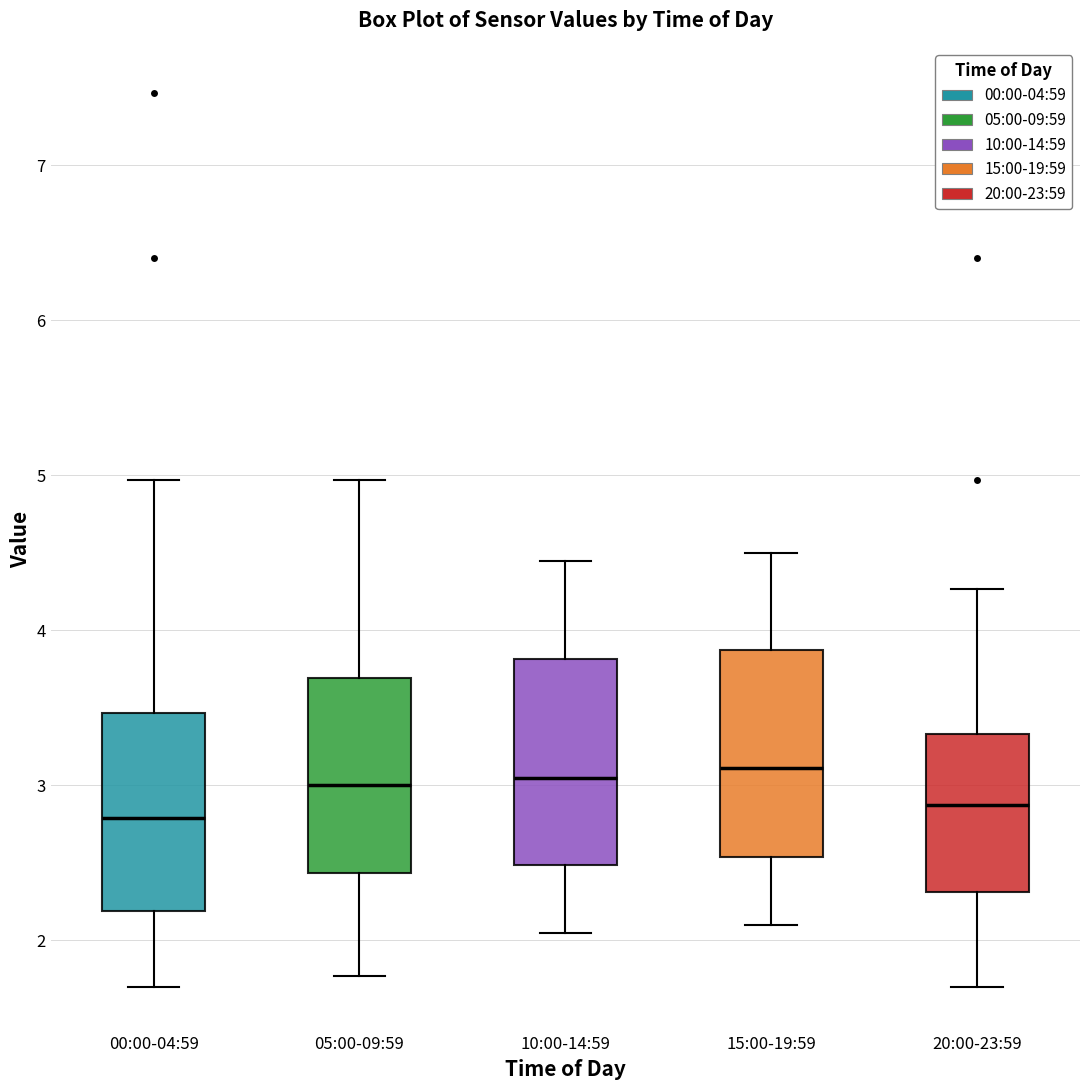

Reading left to right, read every box against the y-axis: the position of its median line, the range the box covers, and the ends of its whiskers. The values are not printed on the chart, so give them approximately, as read against the axis.

00:00-04:59: median 2.8, box 2.2 to 3.5, whiskers 1.7 to 5.0
05:00-09:59: median 3.0, box 2.4 to 3.7, whiskers 1.8 to 5.0
10:00-14:59: median 3.1, box 2.5 to 3.8, whiskers 2.1 to 4.5
15:00-19:59: median 3.1, box 2.5 to 3.9, whiskers 2.1 to 4.5
20:00-23:59: median 2.9, box 2.3 to 3.3, whiskers 1.7 to 4.3